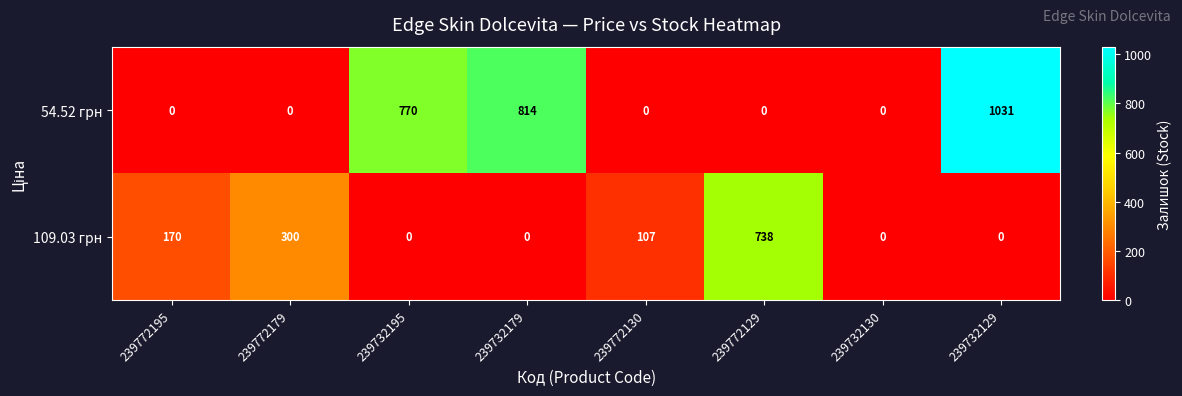

Count the number of categories in the chart.

8